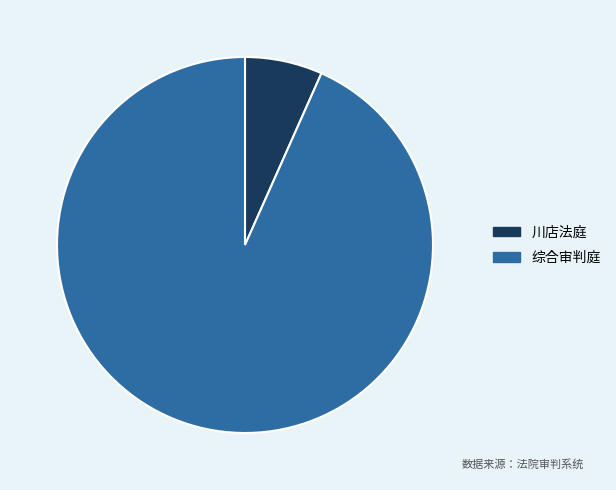

Which has a higher value, 川店法庭 or 综合审判庭?

综合审判庭